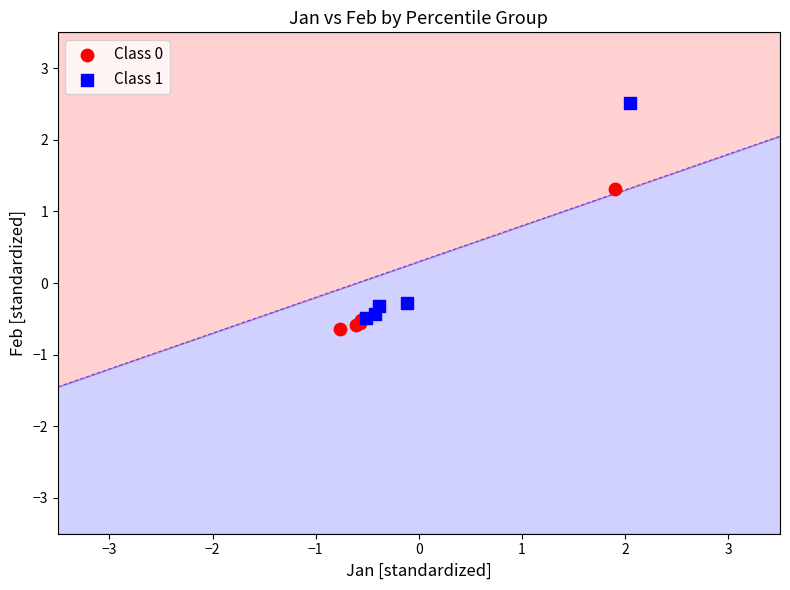

What are all the series names shown in the legend?

Class 0, Class 1